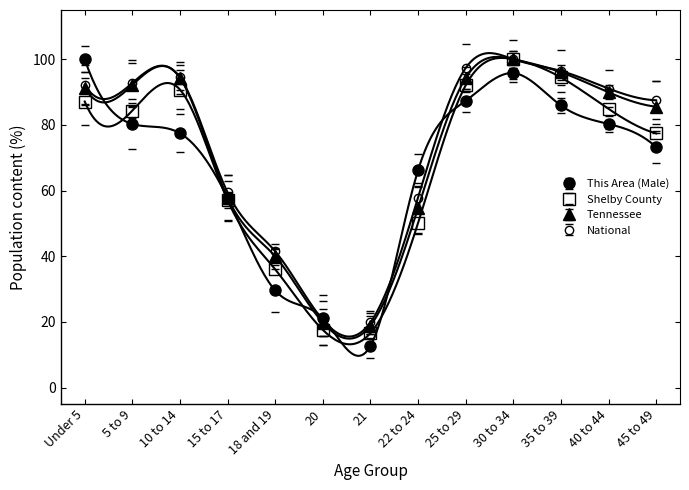

What is the maximum value shown in the chart?

100.0